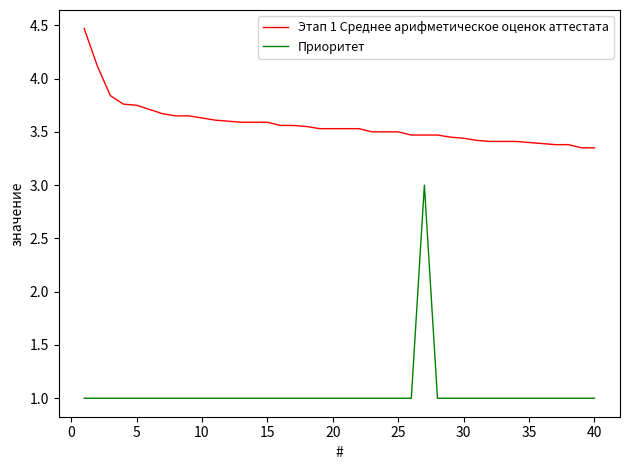

Which series has the widest spread of values?

Приоритет